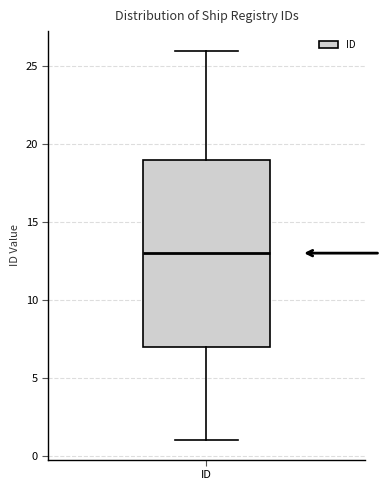

Read this box plot against the y-axis: the position of the median line, the range covered by the box, and the ends of both whiskers. The values are not printed on the chart, so give them approximately, as read against the axis.

median 13, box 7 to 19, whiskers 1 to 26